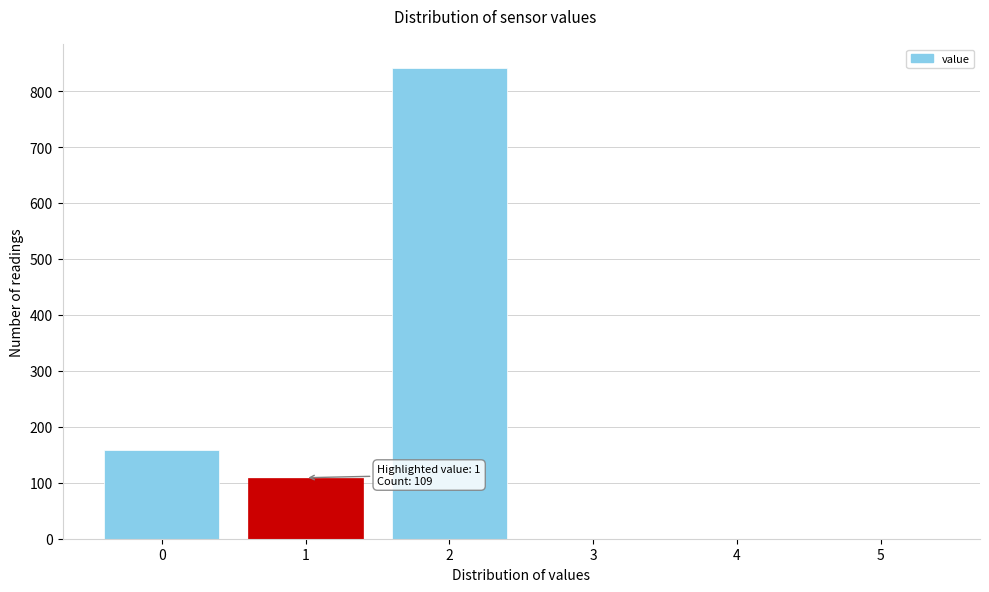

Reading left to right, transcribe all the data shown in this chart.

0=159	1=109	2=842	3=0	4=0	5=0